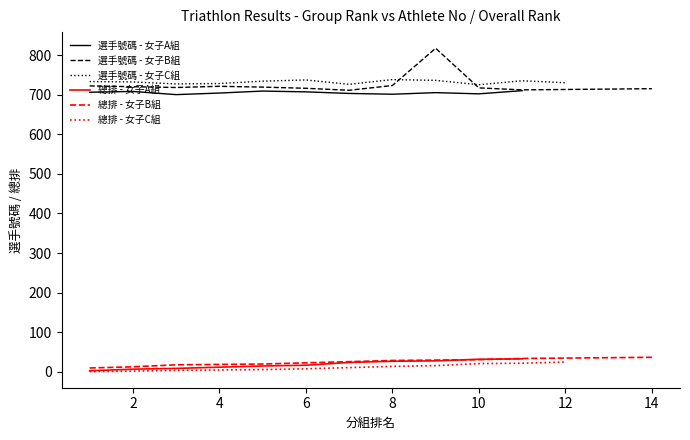

Rank the series by their average value, from highest to lowest.

選手號碼, 總排